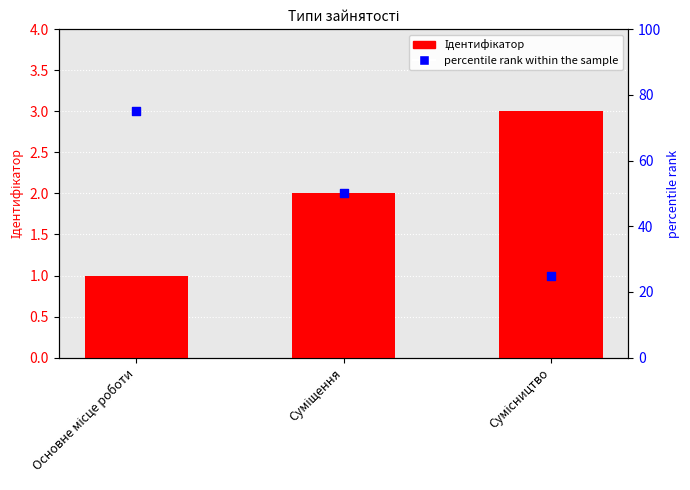

What is the total value across all series at Сумісництво?

28